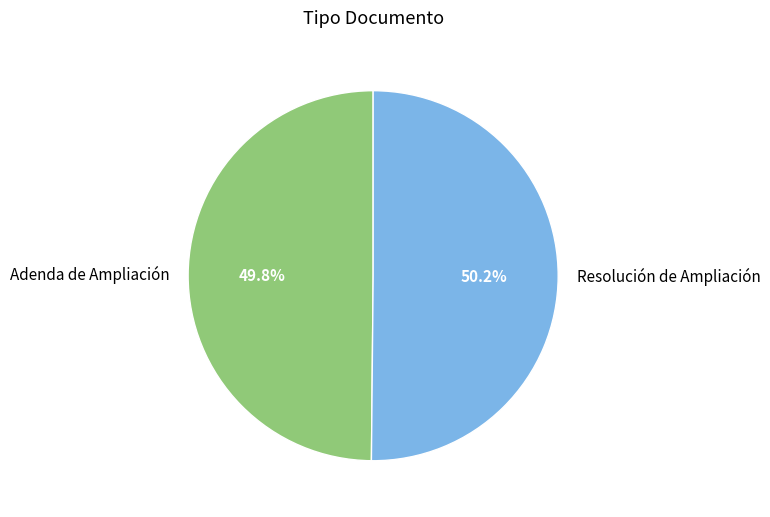

How many slices are in this pie chart?

2